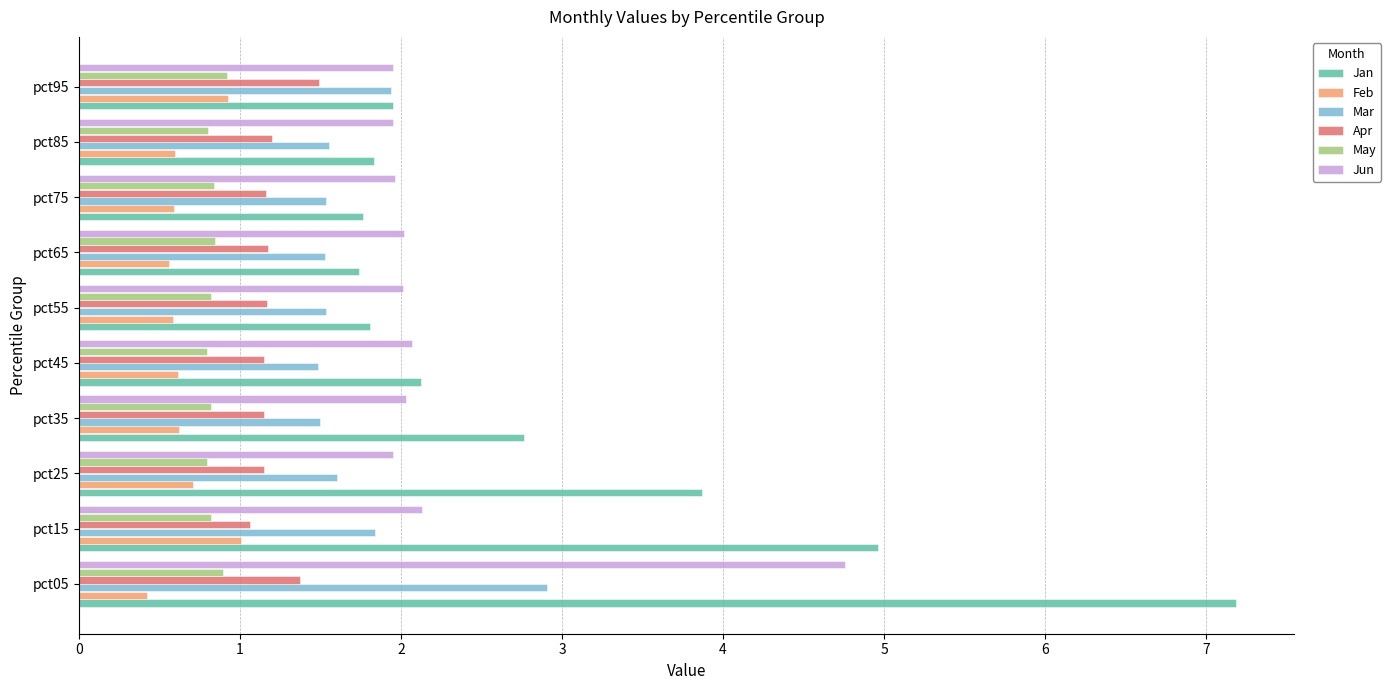

Is it true that May equals 0.2 at pct05?

False